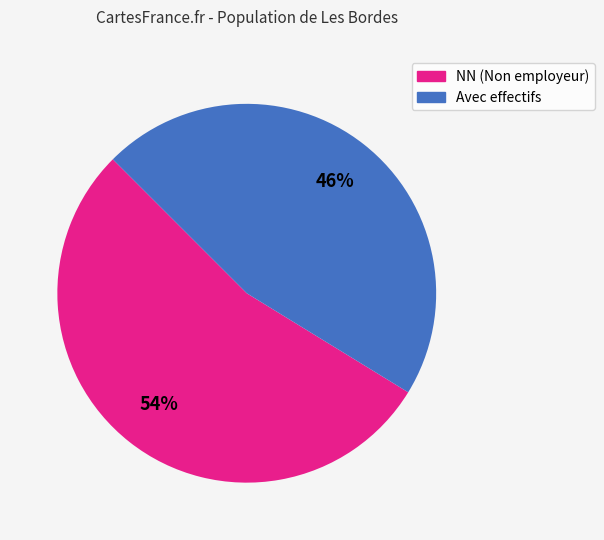

To the nearest percent, what is the average slice percentage?

50%